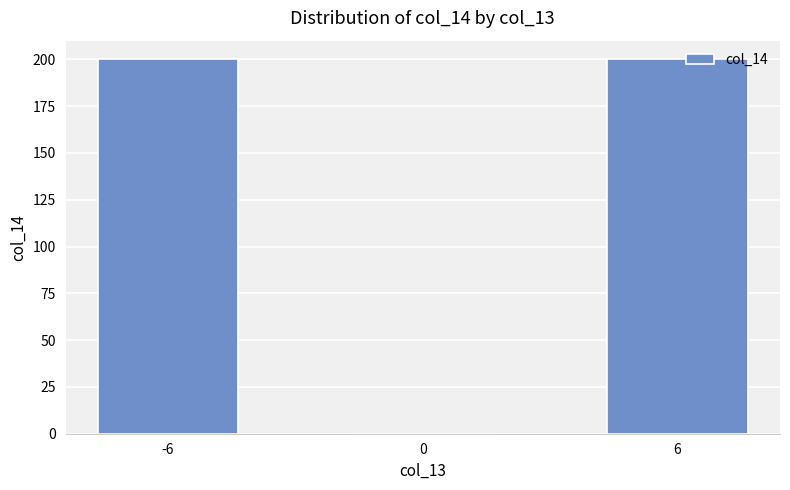

What is the sum of all values?

400